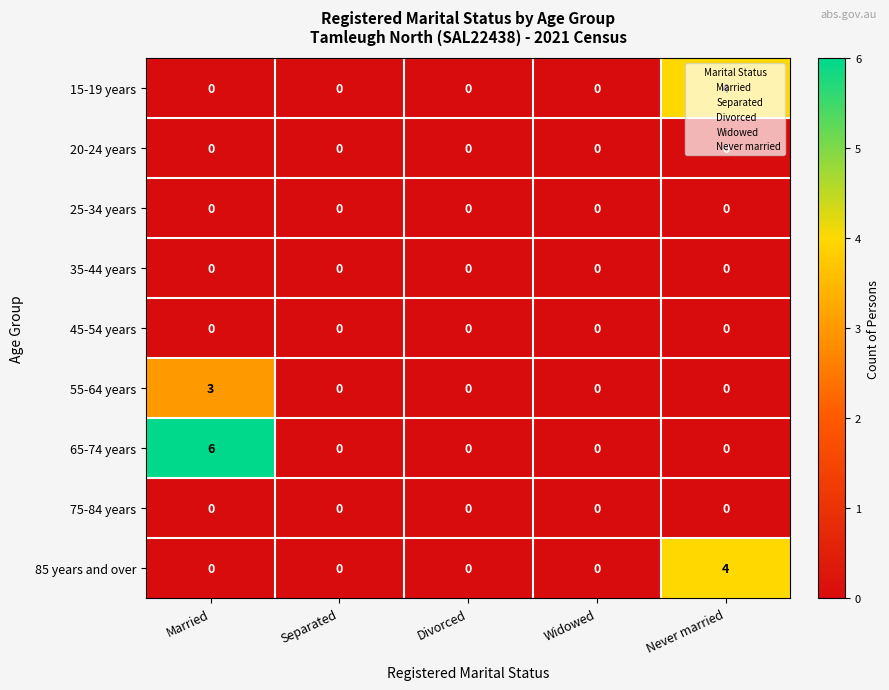

Which series has the widest spread of values?

65-74 years